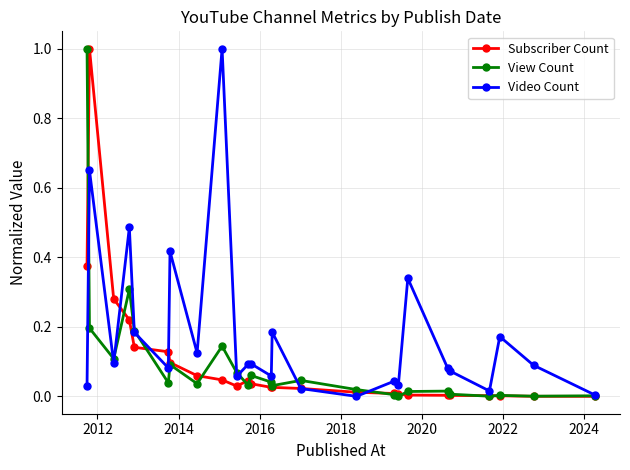

True or false: Video Count has more than 0 interior local peaks.

True